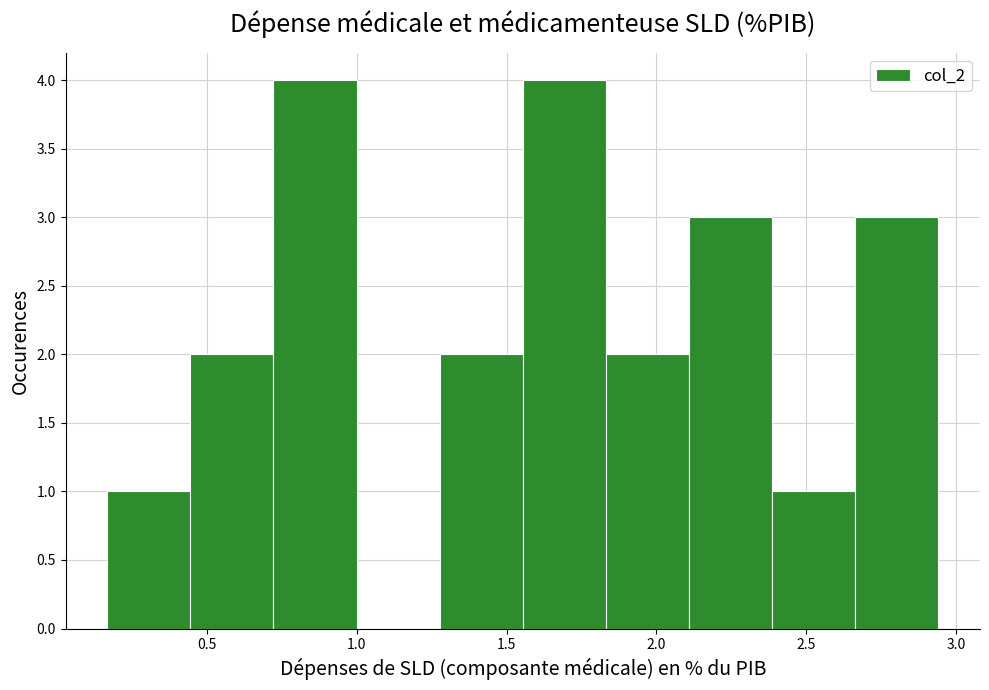

Reading left to right, transcribe this chart: for each bar, give the range it covers on the x-axis and its height. Neither the bar edges nor the heights are printed on the chart, so give them approximately, as read against the axes.

0.15 to 0.45: 1
0.45 to 0.70: 2
0.70 to 1.00: 4
1.00 to 1.30: 0
1.30 to 1.55: 2
1.55 to 1.85: 4
1.85 to 2.10: 2
2.10 to 2.40: 3
2.40 to 2.65: 1
2.65 to 2.95: 3